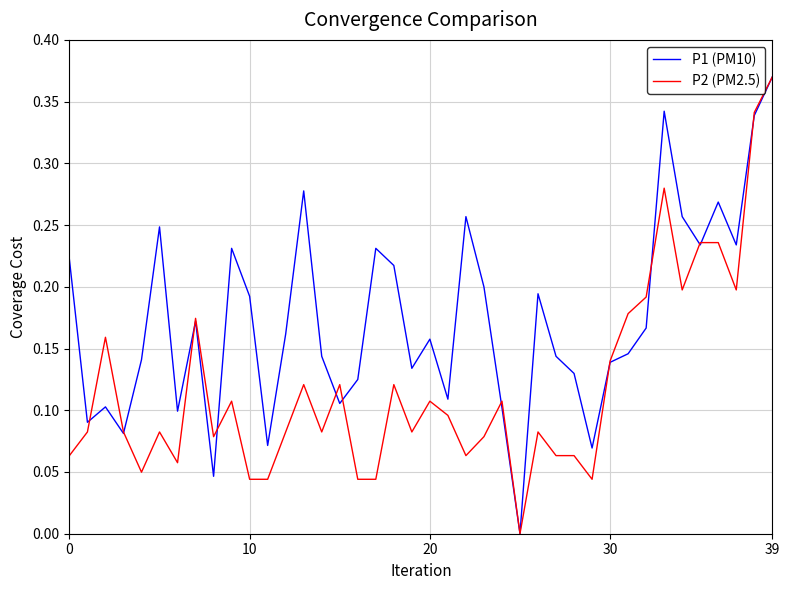

List the series in order of their overall mean, highest first.

P1 (PM10), P2 (PM2.5)